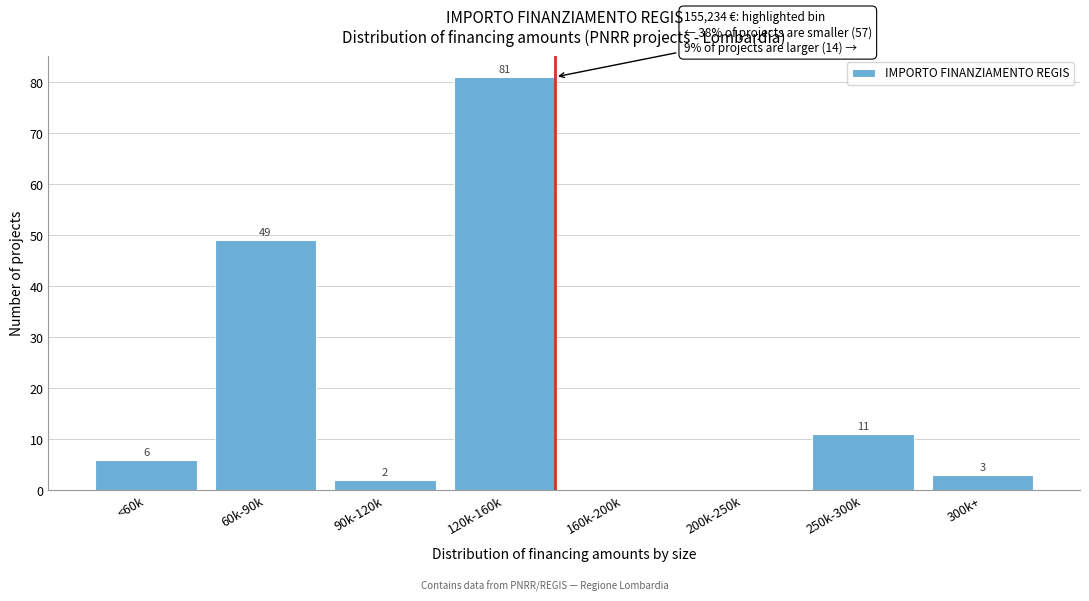

Reading left to right, list all the values displayed in this chart.

<60k=6	60k-90k=49	90k-120k=2	120k-160k=81	160k-200k=0	200k-250k=0	250k-300k=11	300k+=3